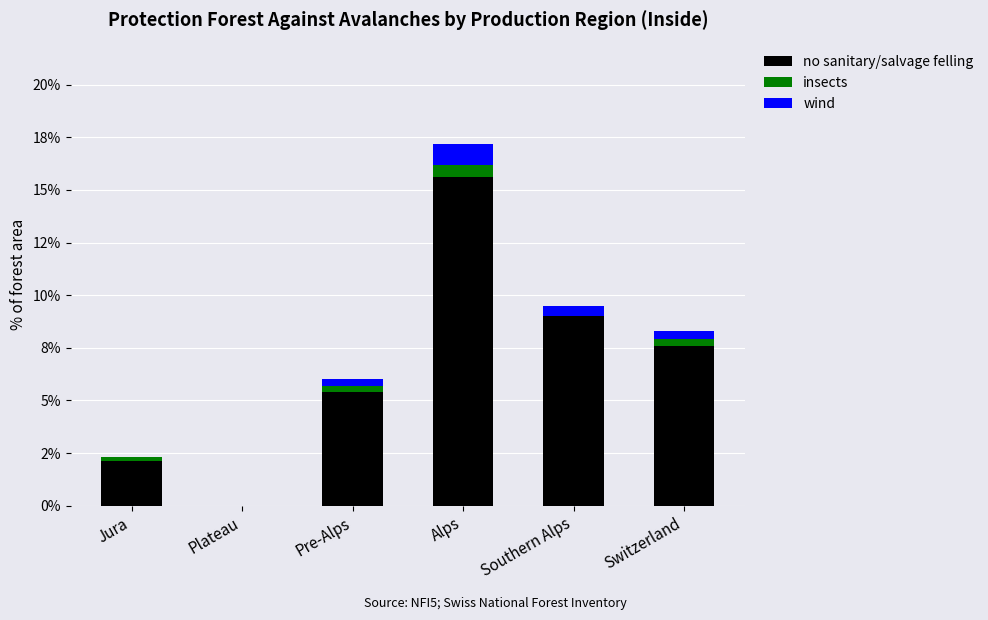

At how many categories does at least one series exceed 8?

2